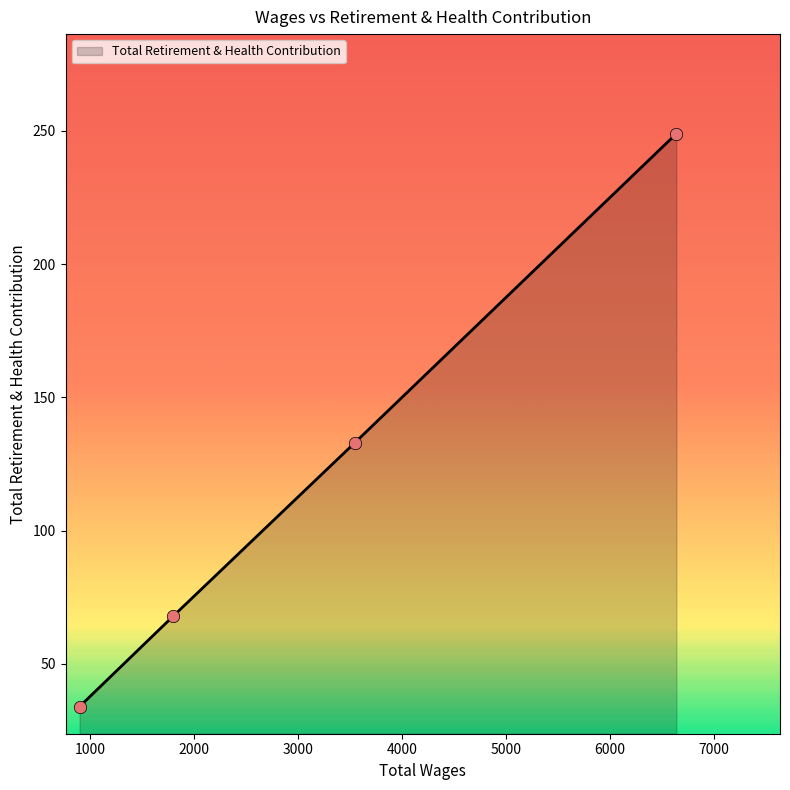

What is the sum of all values?

484